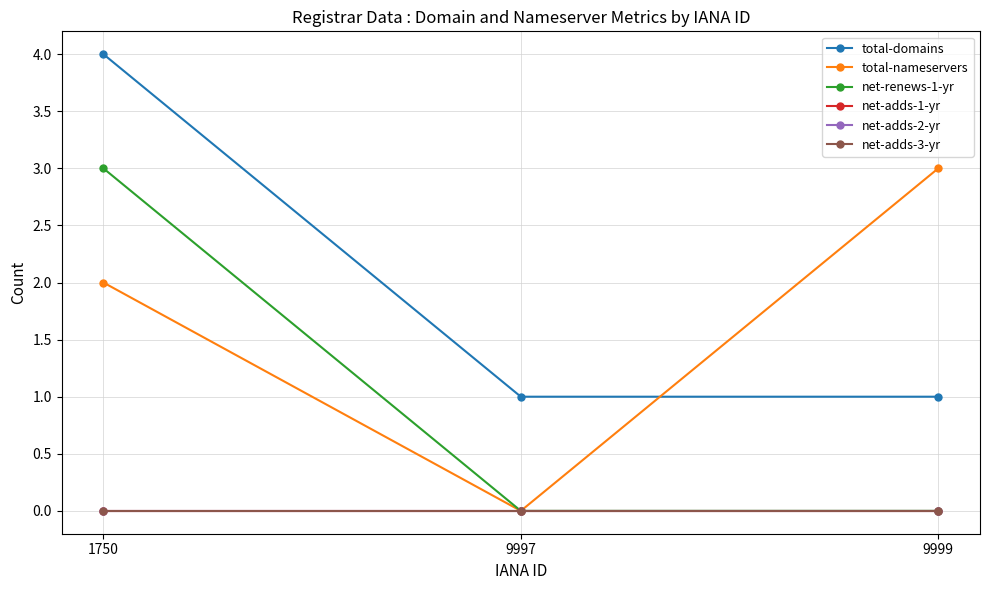

What is the difference between the highest and lowest values at 9997?

1